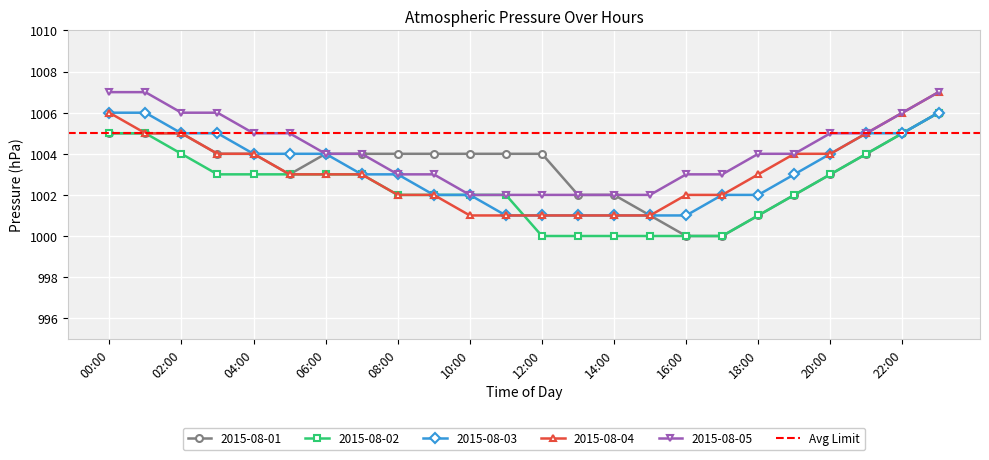

What is the average value of the 2015-08-01 series?

1003